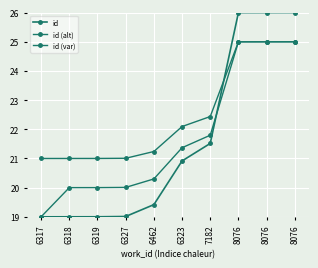

What is the approximate value of id at 8076?

26.0